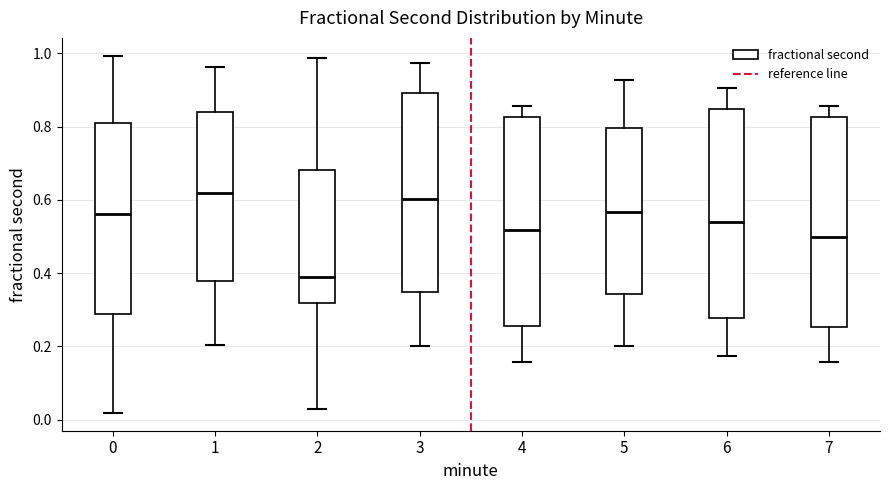

Reading left to right, read every box against the y-axis: the position of its median line, the range the box covers, and the ends of its whiskers. The values are not printed on the chart, so give them approximately, as read against the axis.

0: median 0.56, box 0.28 to 0.82, whiskers 0.02 to 1.00
1: median 0.62, box 0.38 to 0.84, whiskers 0.20 to 0.96
2: median 0.38, box 0.32 to 0.68, whiskers 0.02 to 0.98
3: median 0.60, box 0.34 to 0.90, whiskers 0.20 to 0.98
4: median 0.52, box 0.26 to 0.82, whiskers 0.16 to 0.86
5: median 0.56, box 0.34 to 0.80, whiskers 0.20 to 0.92
6: median 0.54, box 0.28 to 0.84, whiskers 0.18 to 0.90
7: median 0.50, box 0.26 to 0.82, whiskers 0.16 to 0.86